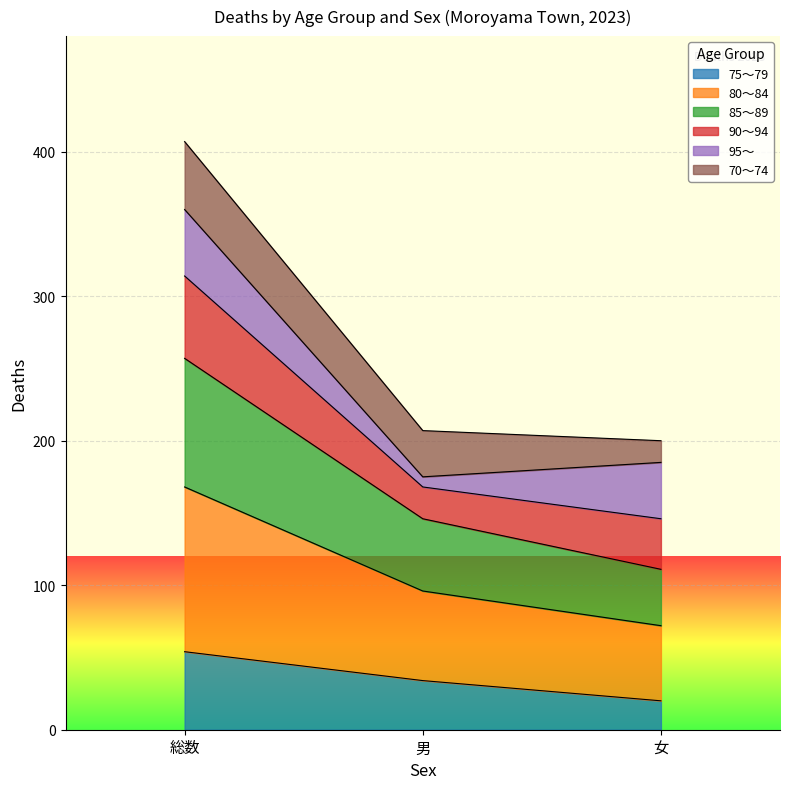

At which label does 75～79 reach its peak?

総数